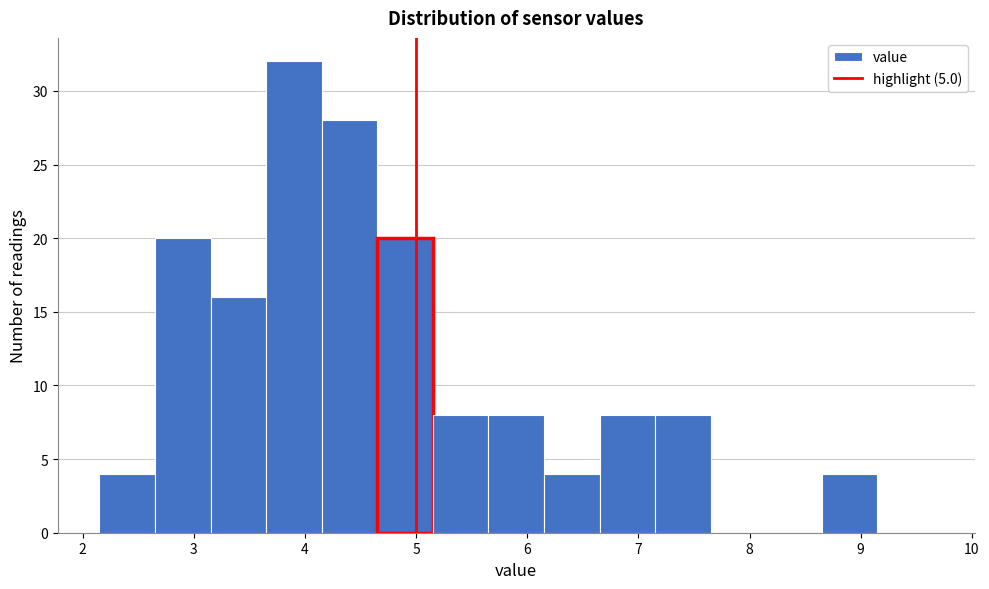

Reading left to right, transcribe this chart: for each bar, give the range it covers on the x-axis and its height. Neither the bar edges nor the heights are printed on the chart, so give them approximately, as read against the axes.

2.15 to 2.65: 4
2.65 to 3.15: 20
3.15 to 3.65: 16
3.65 to 4.15: 32
4.15 to 4.65: 28
4.65 to 5.15: 20
5.15 to 5.65: 8
5.65 to 6.15: 8
6.15 to 6.65: 4
6.65 to 7.15: 8
7.15 to 7.65: 8
7.65 to 8.15: 0
8.15 to 8.65: 0
8.65 to 9.15: 4
9.15 to 9.65: 0